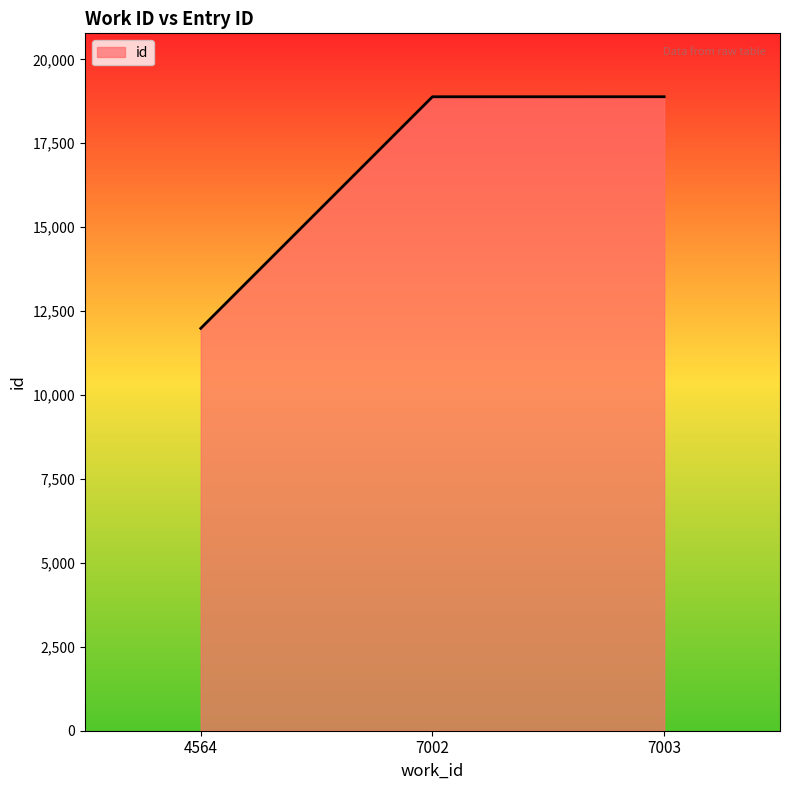

Read the value at 4564.

11987